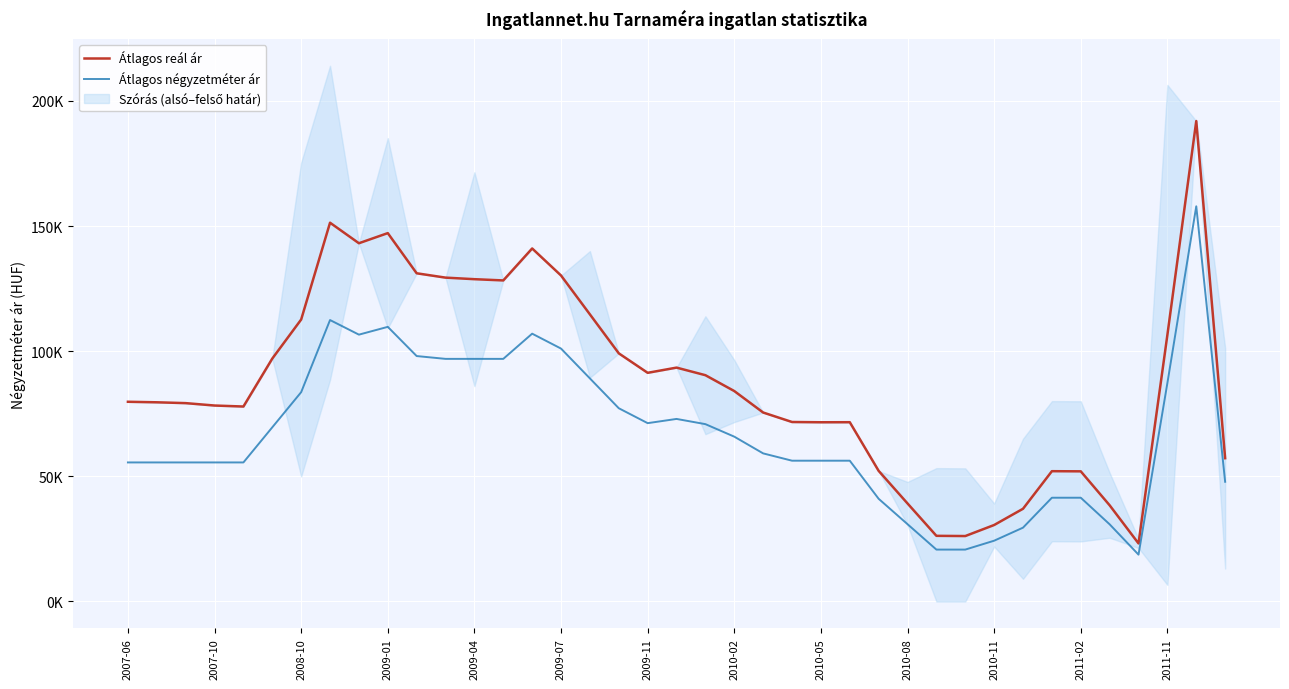

Does the chart display data point markers on the line(s)?

No